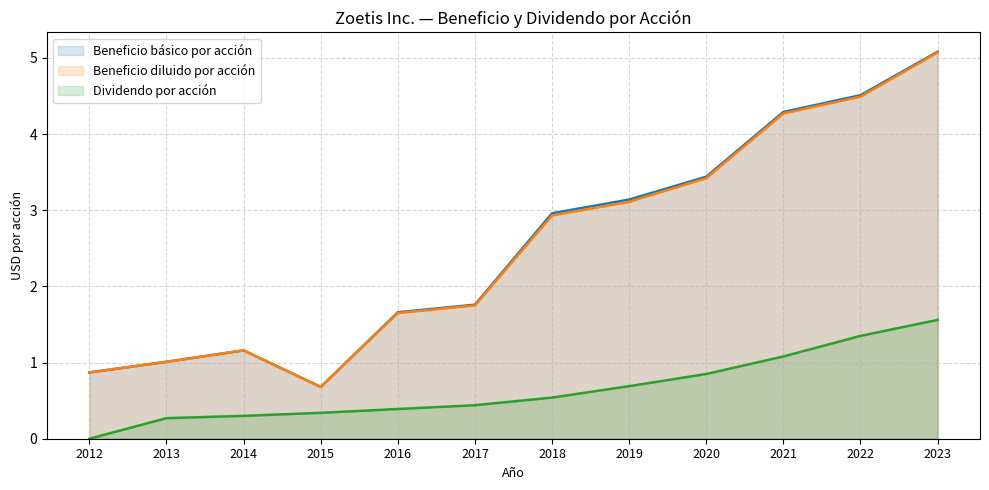

What is the value of the Beneficio básico por acción point at the 2nd from the left?

1.0